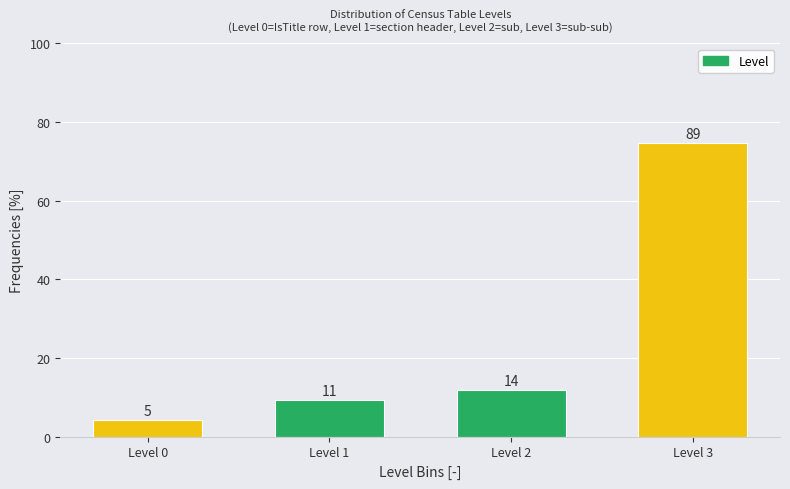

Does the chart contain any negative values?

No